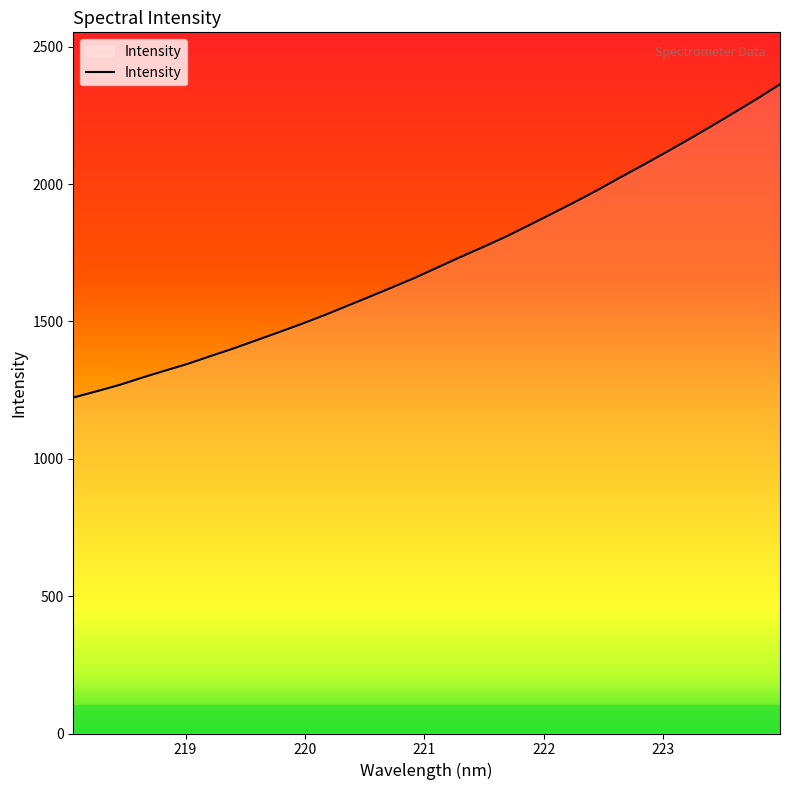

What is the difference between the maximum and minimum values?

1140.4